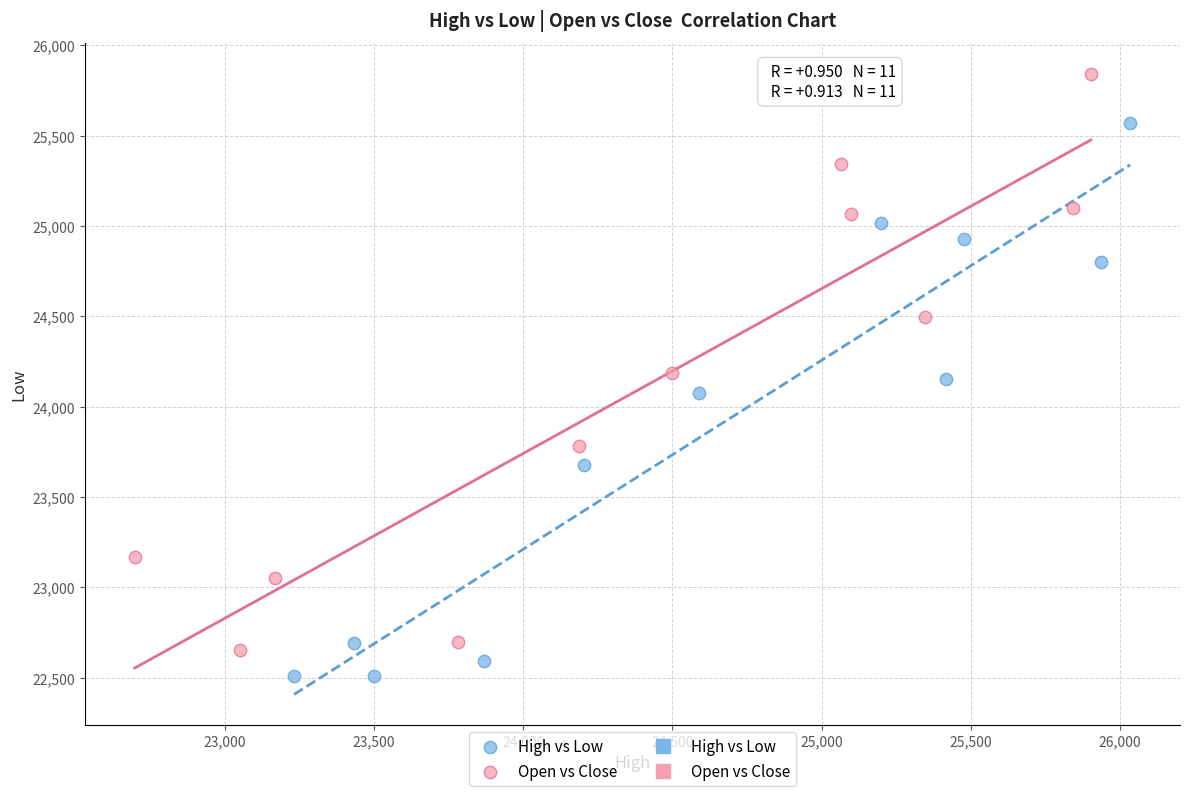

Which series contains the highest Y value?

Open vs Close